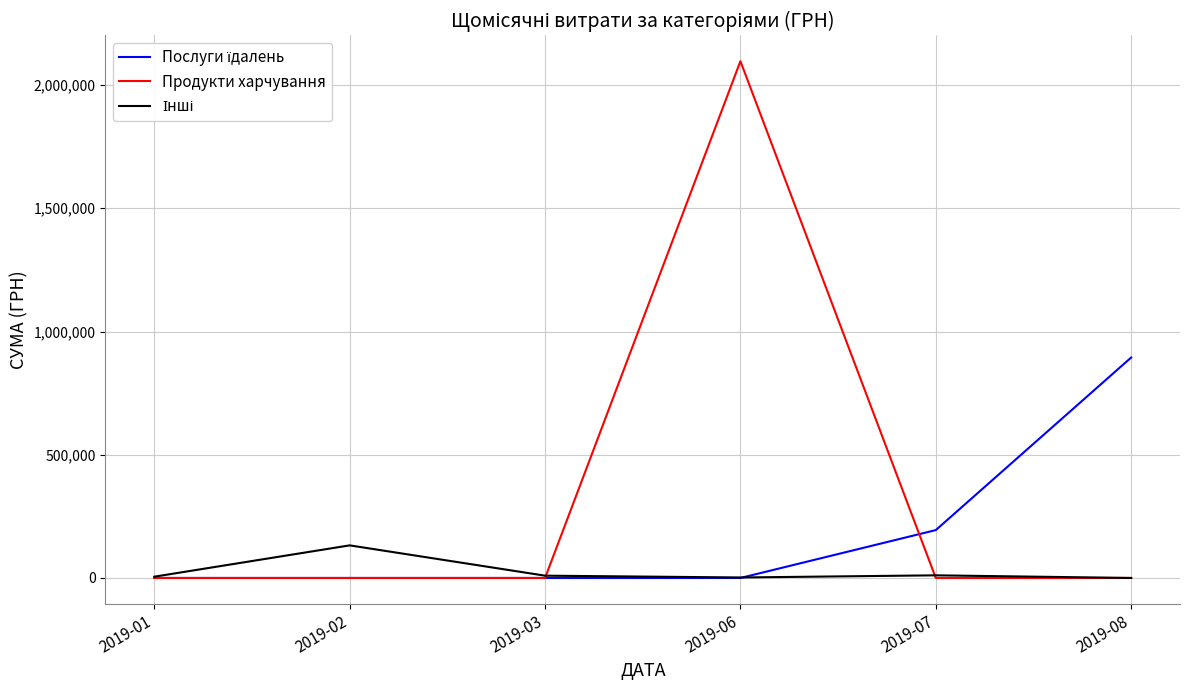

Does the chart have visible grid lines?

Yes